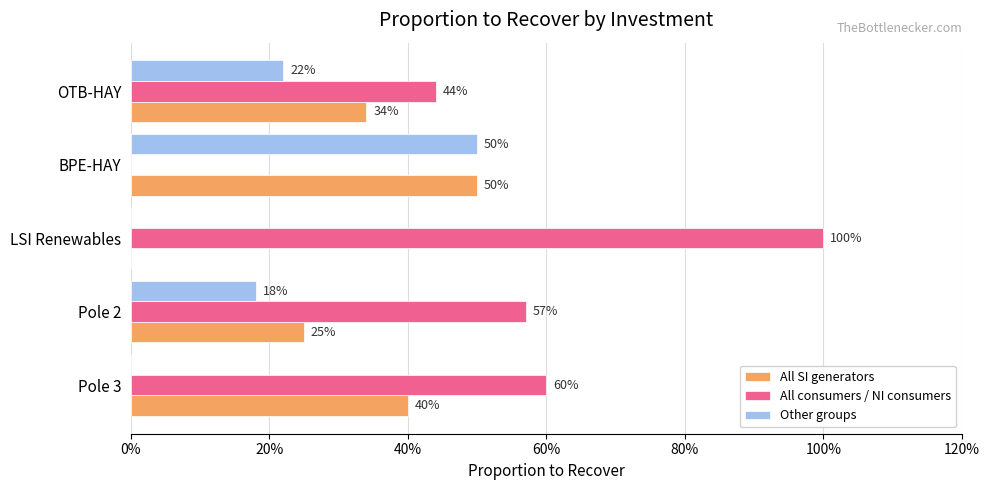

What are all the series names shown in the legend?

All SI generators, All consumers / NI consumers, Other groups